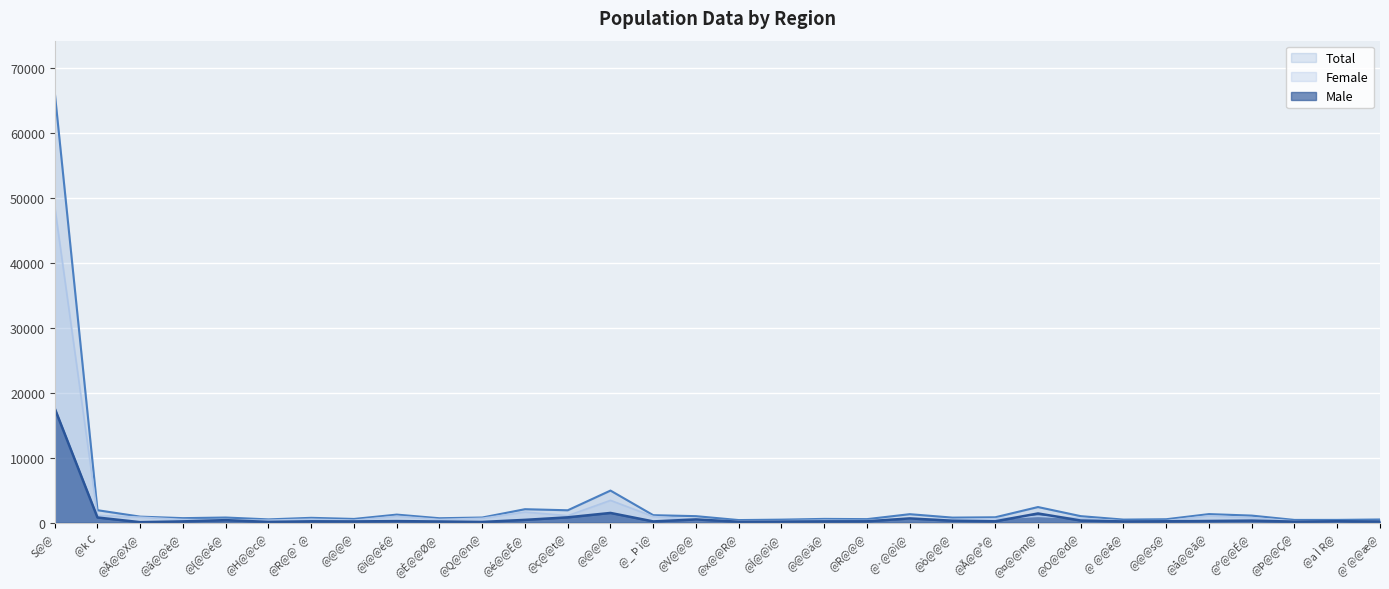

True or false: Male and Total cross at least once.

False